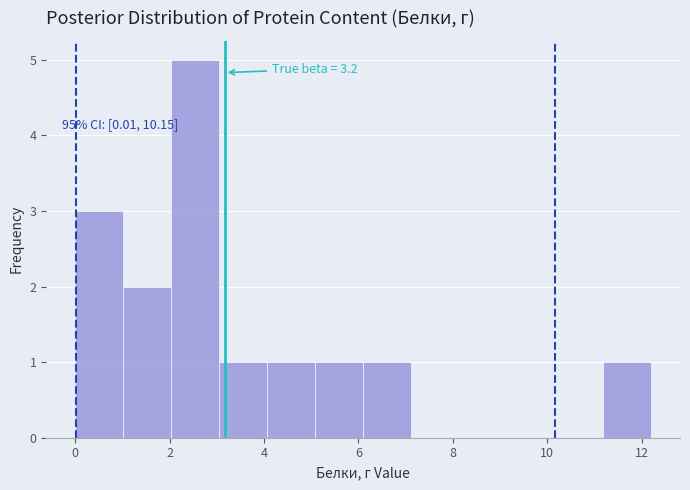

Over which range of the x-axis is the bar tallest?

2.0 to 3.0